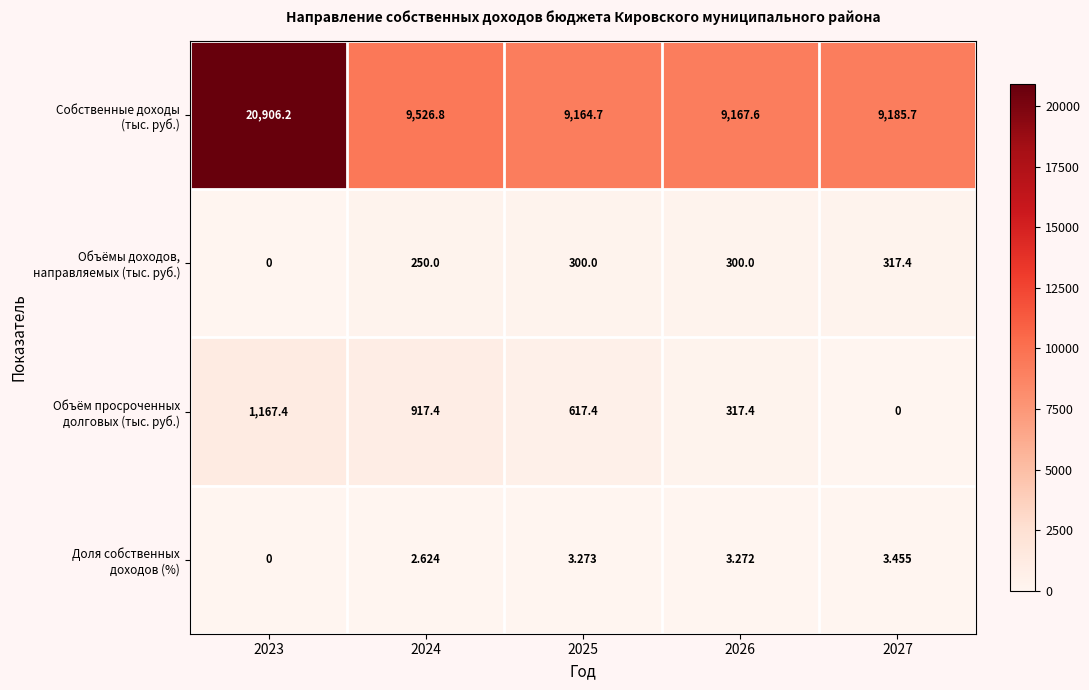

What is the total value across all series at 2023?

22073.6